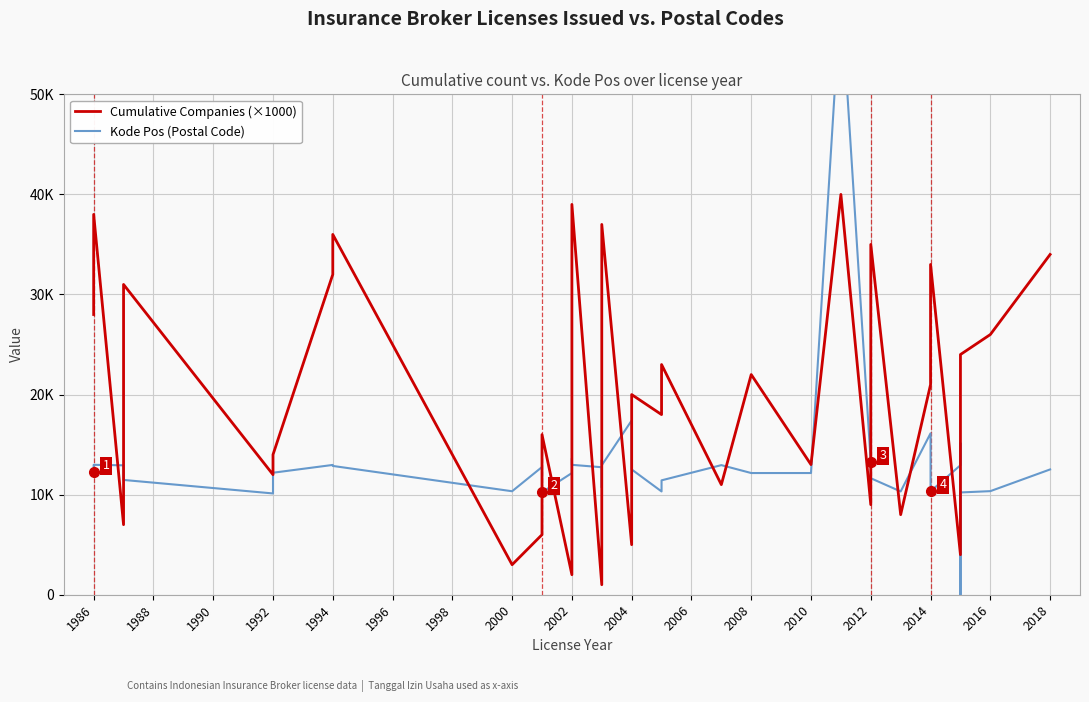

What position from the right is 1986?

39